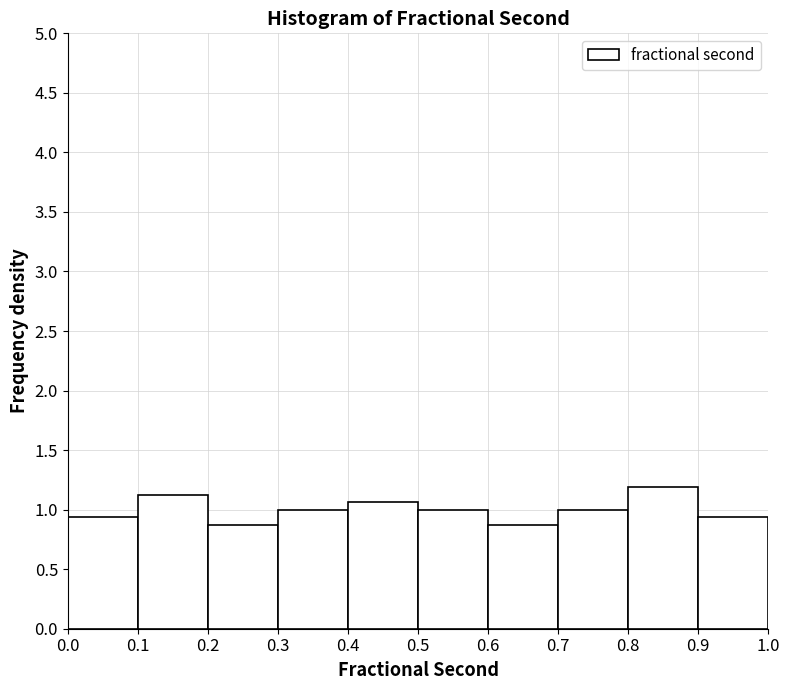

Reading left to right, list every bar in this chart as the range it spans on the x-axis followed by its height. The values are not printed on the chart, so give them approximately, as read against the axis.

0.0 to 0.1: 0.95
0.1 to 0.2: 1.15
0.2 to 0.3: 0.90
0.3 to 0.4: 1.00
0.4 to 0.5: 1.05
0.5 to 0.6: 1.00
0.6 to 0.7: 0.90
0.7 to 0.8: 1.00
0.8 to 0.9: 1.20
0.9 to 1.0: 0.95